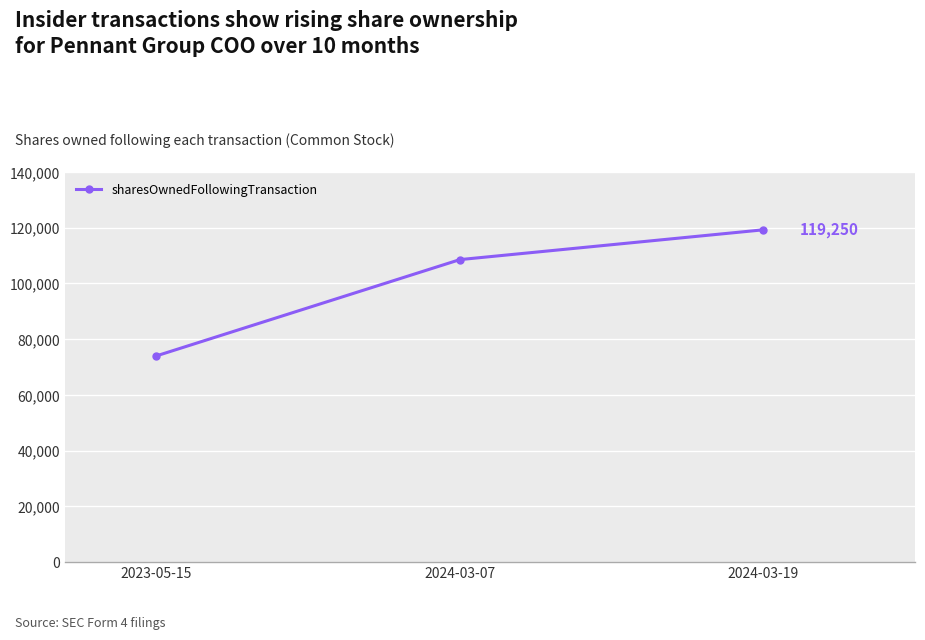

What is the minimum value shown in the chart?

73982